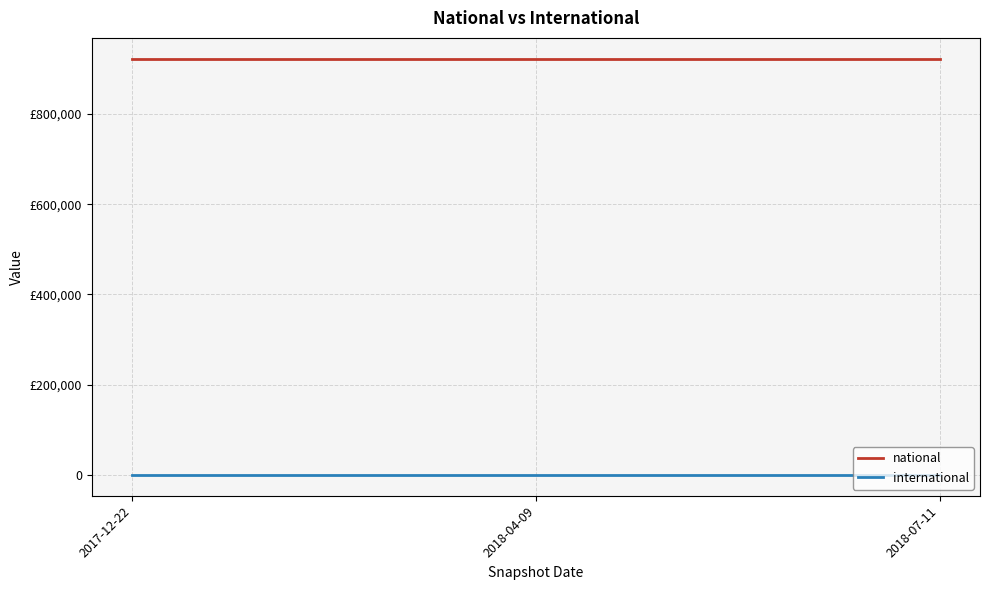

Which label corresponds to the smallest value in the chart?

2017-12-22